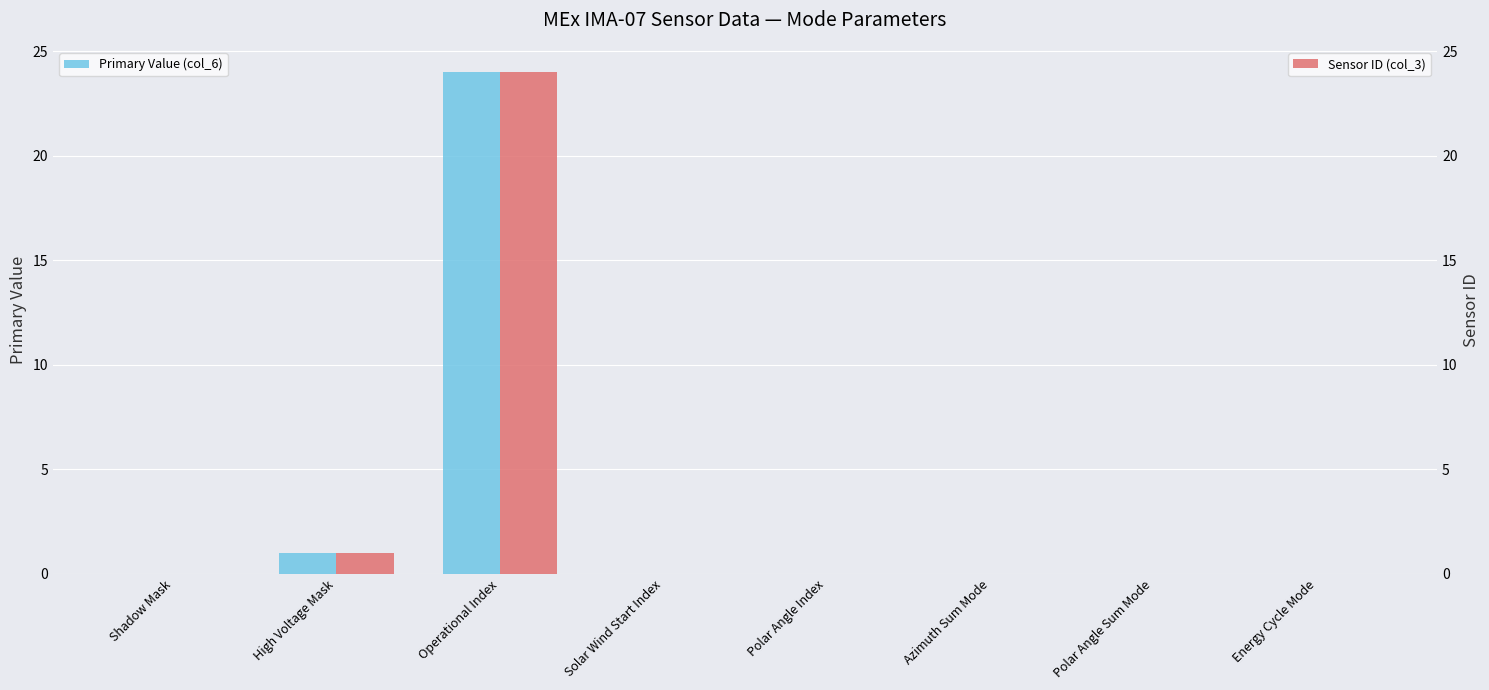

Which series changed the most between Shadow Mask and Polar Angle Sum Mode?

Primary Value (col_6)